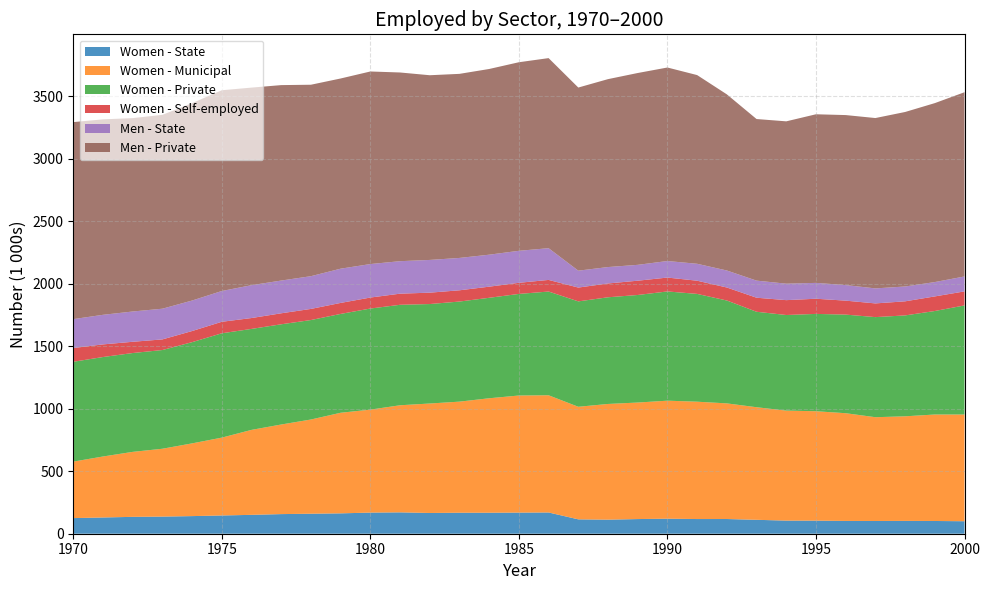

Reading left to right, list all the values displayed in this chart.

Women - State: 125.0	130.0	135.0	137.0	141.0	146.0	151.0	157.0	160.0	163.0	169.0	171.0	166.0	168.0	168.0	169.0	170.0	115.0	112.6	117.3	120.2	117.5	117.7	111.4	104.9	104.6	102.3	101.9	102.6	101.9	99.9
Women - Municipal: 452.0	488.0	520.0	543.0	582.0	623.0	680.0	717.0	754.0	805.0	824.0	857.0	876.0	889.0	916.0	937.0	938.0	900.9	925.8	932.5	944.5	939.0	925.3	900.9	880.3	875.6	862.1	830.5	837.0	852.1	854.2
Women - Private: 799.0	796.0	791.0	790.0	810.0	835.0	808.0	802.0	796.0	791.0	809.0	804.0	796.0	801.0	804.0	813.0	830.0	843.4	853.7	860.7	874.1	862.6	823.3	763.9	765.0	778.9	789.1	801.0	807.4	828.2	872.8
Women - Self-employed: 110.0	101.0	90.0	85.0	89.0	92.0	87.0	88.0	89.0	88.0	88.0	89.0	91.0	90.0	89.0	89.0	93.0	110.5	110.6	114.3	111.1	105.6	104.0	112.4	119.0	121.3	111.7	109.6	112.7	116.8	112.3
Men - State: 231.2	236.8	242.3	245.7	244.1	246.4	263.0	262.0	262.0	274.0	268.0	260.0	262.0	259.0	256.0	256.0	254.0	135.3	131.3	126.9	132.4	135.5	136.2	136.8	131.8	126.9	124.6	120.2	118.8	114.8	119.5
Men - Private: 1576.7	1564.1	1547.5	1551.4	1579.6	1606.5	1581.0	1564.0	1532.0	1522.0	1541.0	1510.0	1478.0	1473.0	1486.0	1509.0	1521.0	1465.4	1503.8	1535.1	1548.5	1510.0	1409.5	1293.1	1299.0	1349.3	1360.4	1363.2	1396.3	1432.0	1474.3